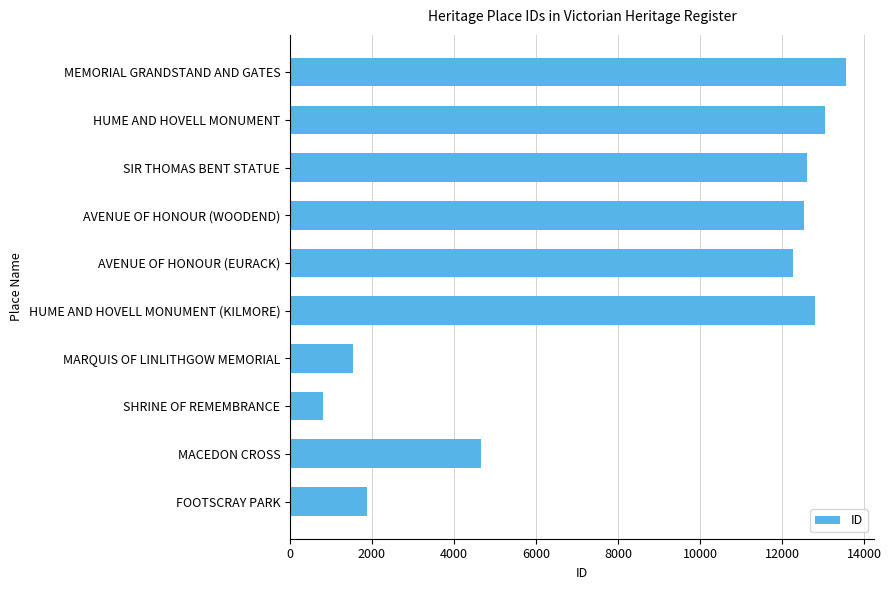

Is it true that the value at HUME AND HOVELL MONUMENT is 3273?

False